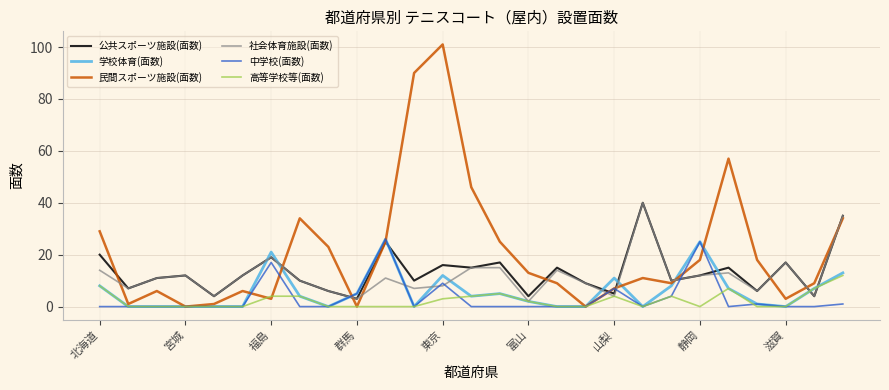

What is the minimum value for 公共スポーツ施設(面数)?

3